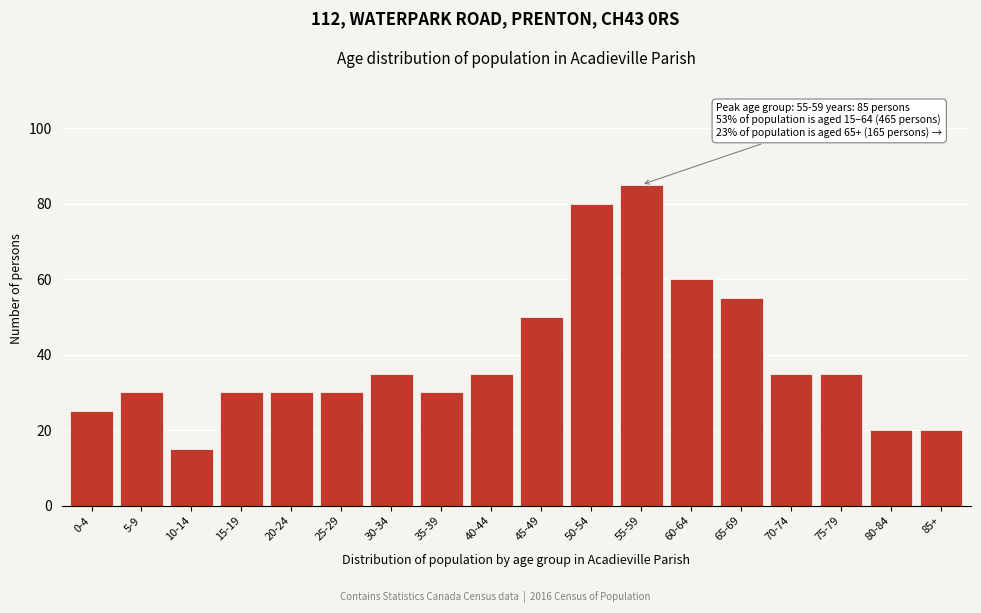

Reading right to left, extract all data points from this chart.

20	20	35	35	55	60	85	80	50	35	30	35	30	30	30	15	30	25